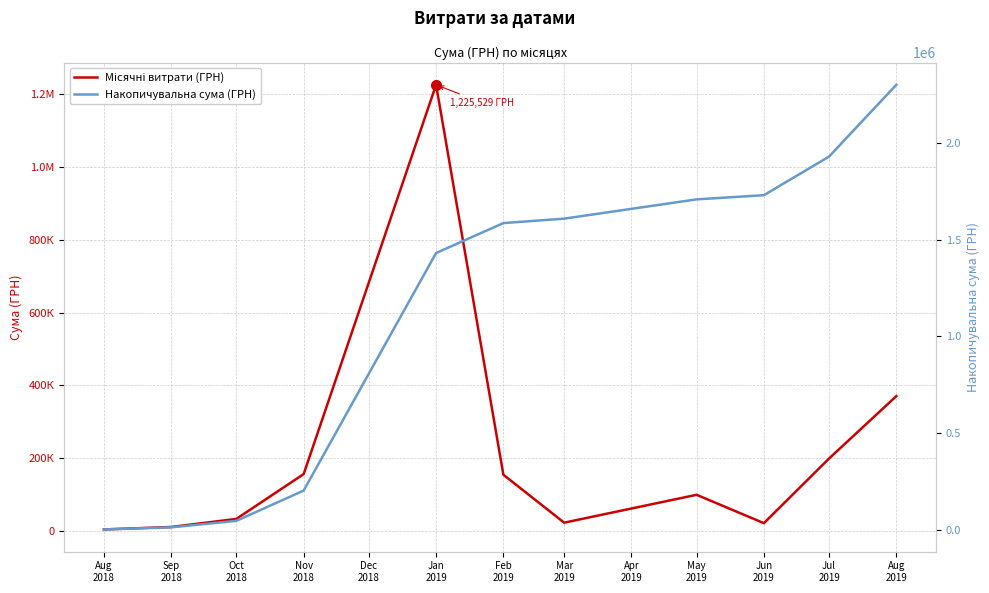

Is it true that Накопичувальна сума (ГРН) equals 204888.0 at Nov
2018?

True